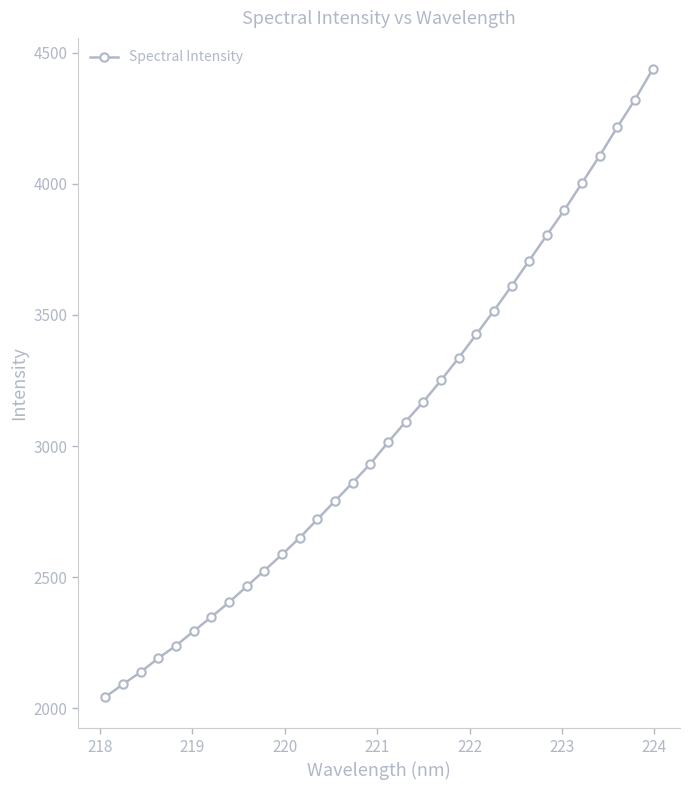

What is the maximum value shown in the chart?

4436.7